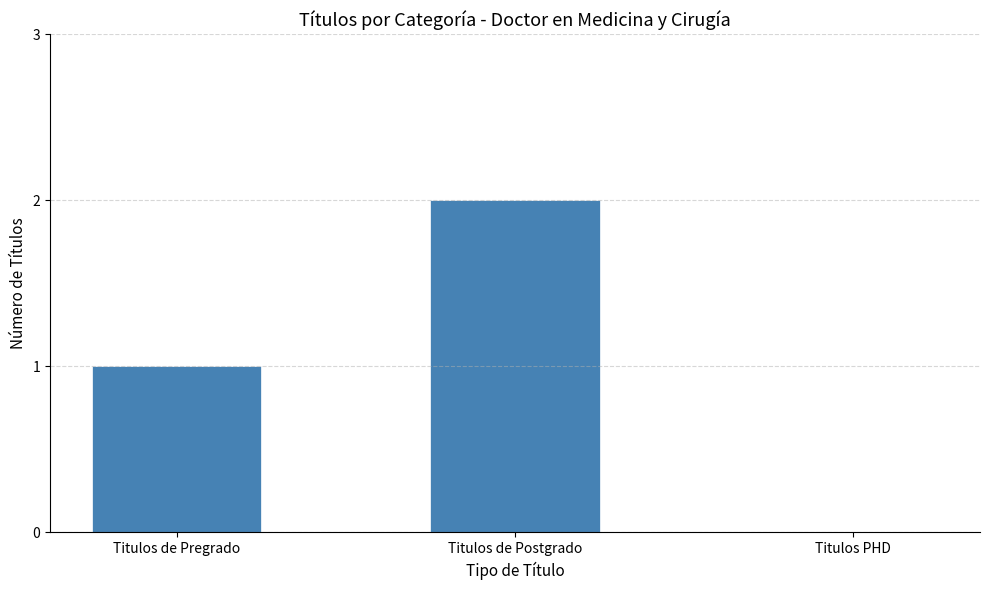

How many distinct data groups are displayed?

1